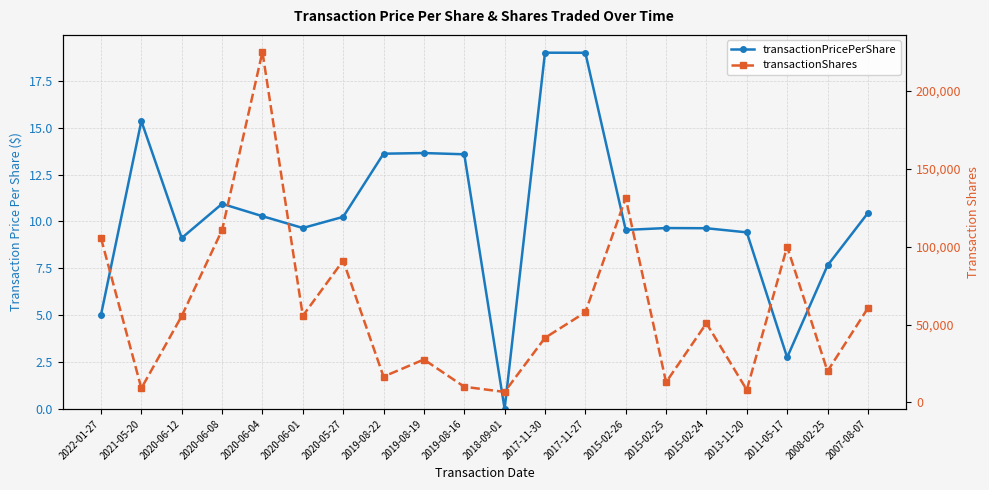

How many data points in transactionShares are above 55439?

9